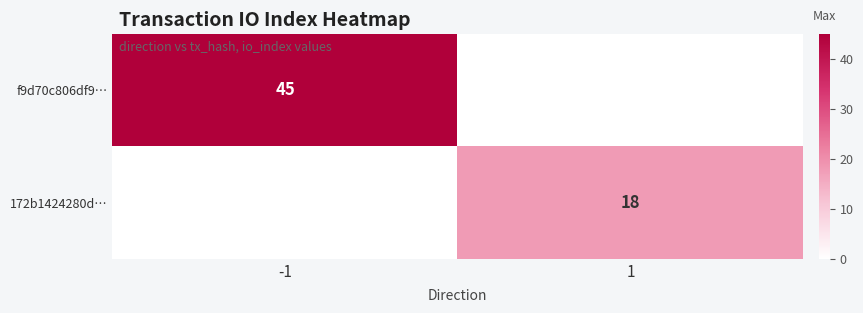

What is the difference between the highest and lowest values at -1?

45